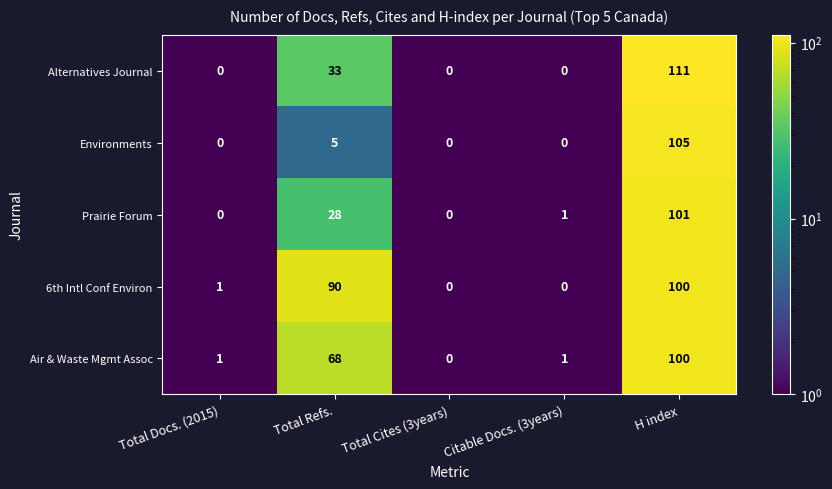

Reading left to right, what are all the values shown in this chart?

Alternatives Journal: 0	33	0	0	111
Environments: 0	5	0	0	105
Prairie Forum: 0	28	0	1	101
6th Intl Conf Environ: 1	90	0	0	100
Air & Waste Mgmt Assoc: 1	68	0	1	100